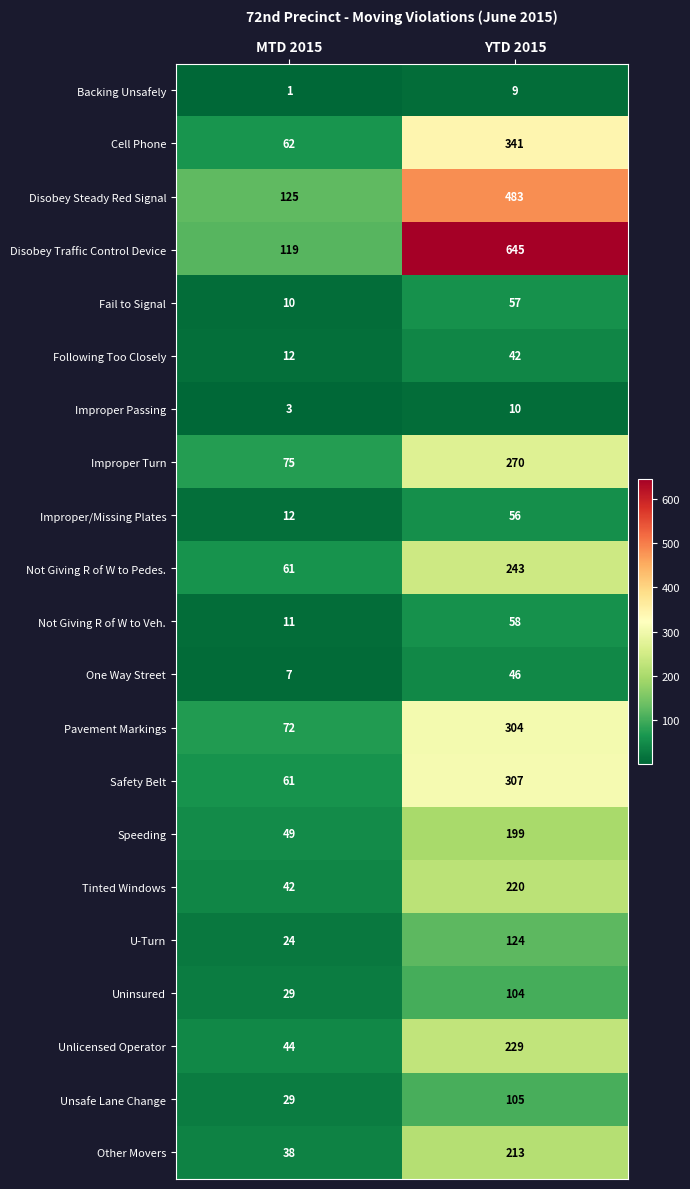

What is the total value across all series at YTD 2015?

4065